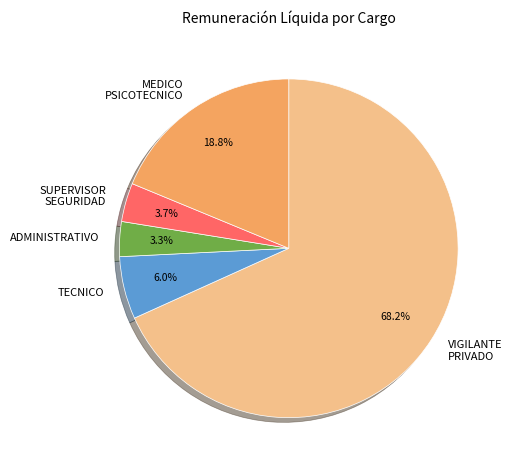

How much of the chart is everything except MEDICO PSICOTECNICO?

81.2%